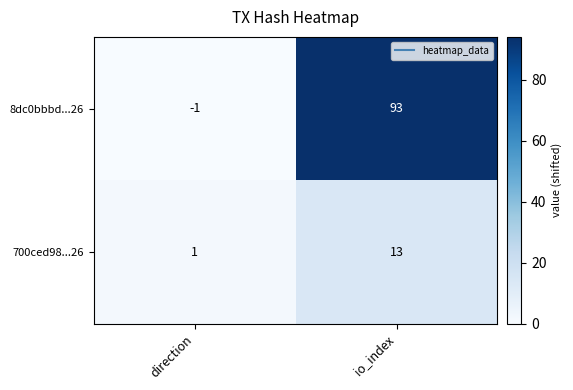

Where is 700ced98...26 nearest to the value 7?

direction